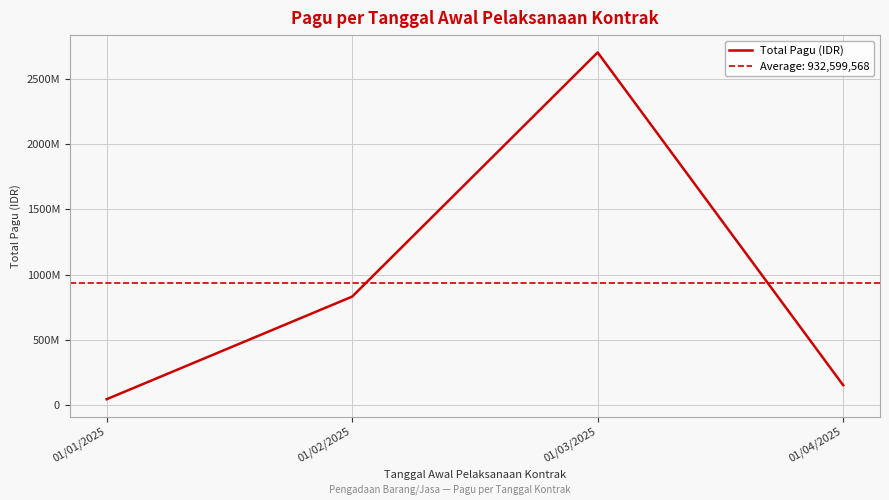

The value at 01/02/2025 is 831230000. True or false?

True